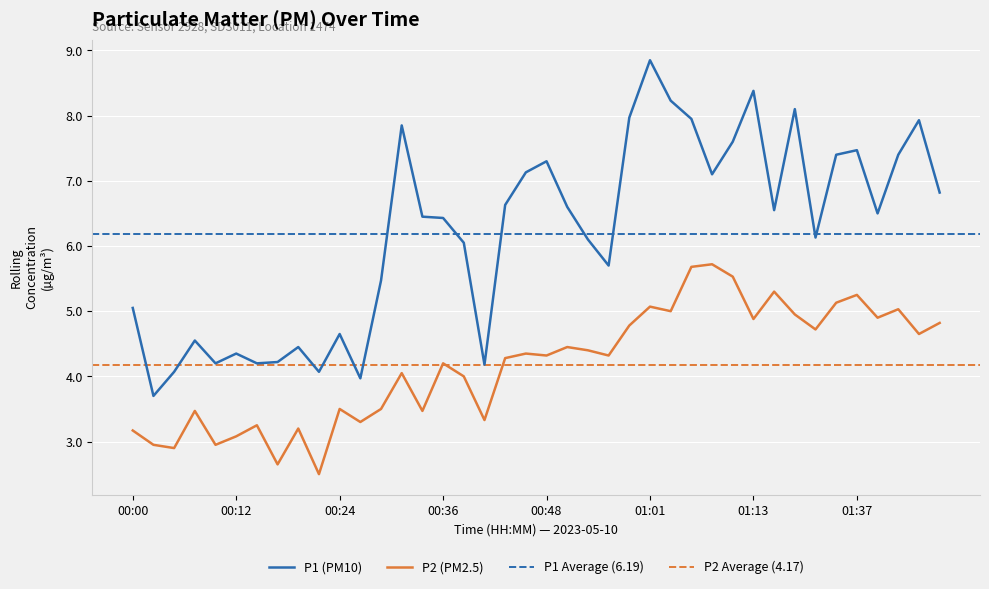

True or false: P1 (PM10) and P2 (PM2.5) cross at least once.

False